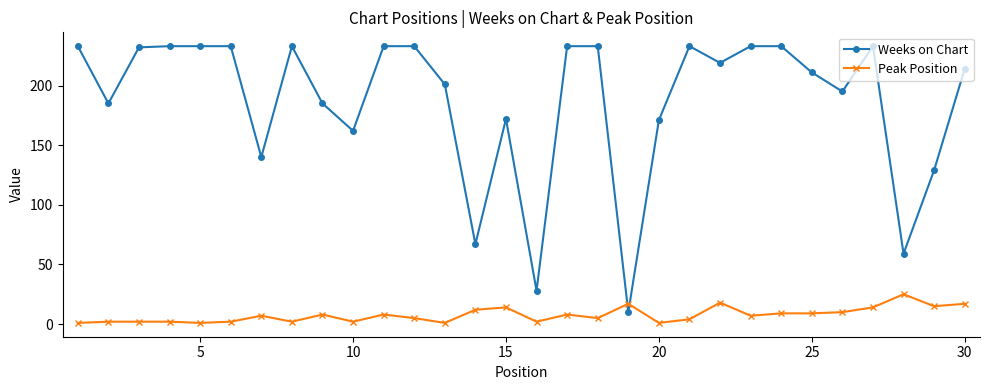

True or false: Weeks on Chart has more than 1 interior local peaks.

True